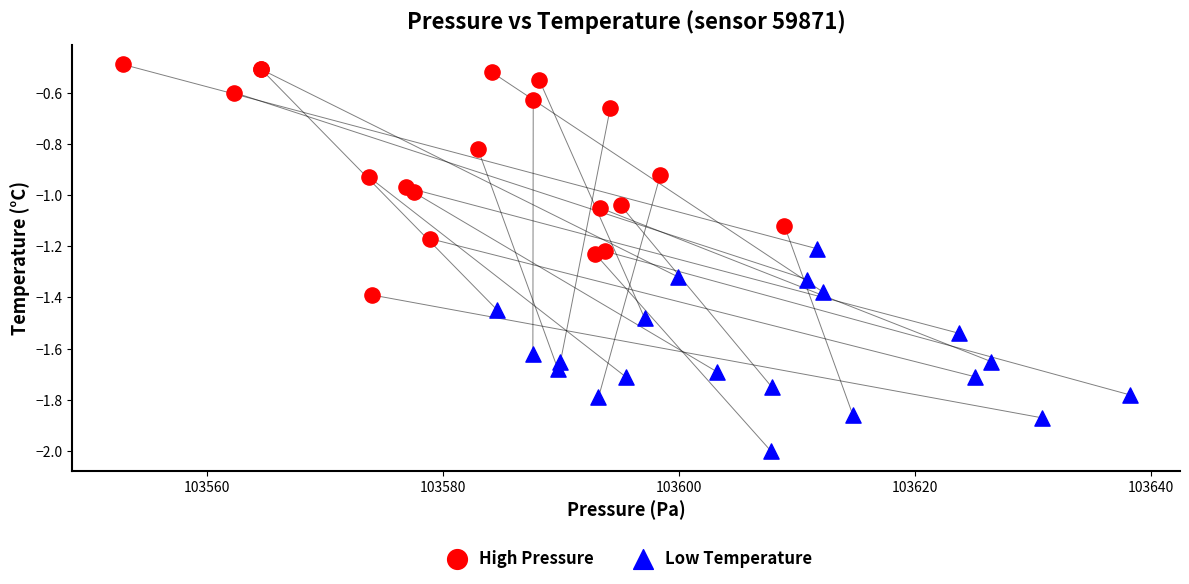

What are all the series names shown in the legend?

High Pressure, Low Temperature